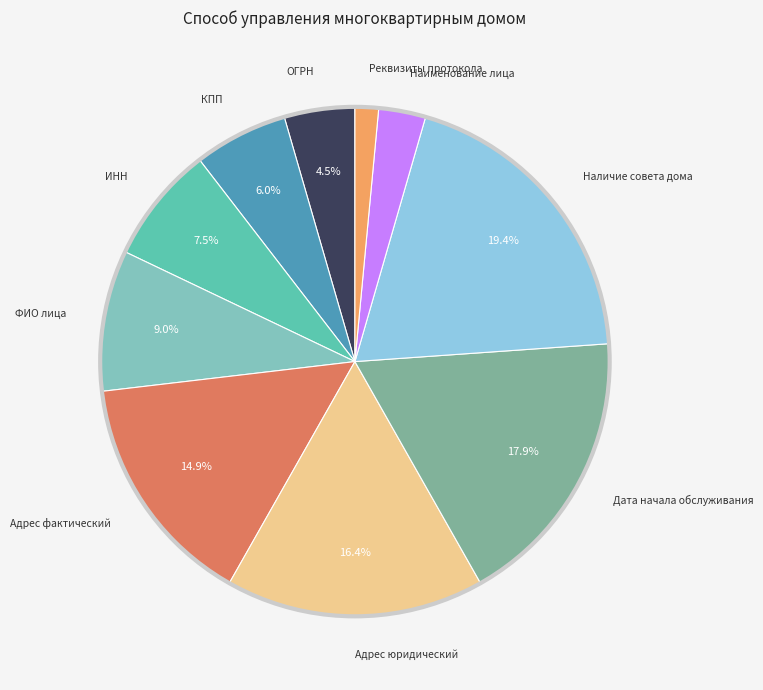

How many segments does this pie chart have?

10